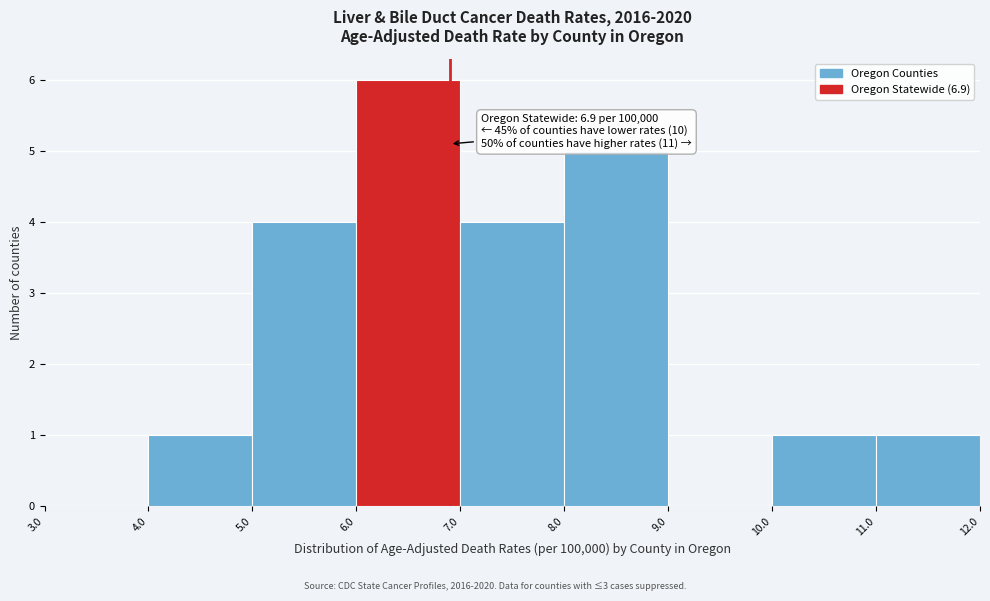

Over which range of the x-axis is the bar tallest?

6.0 to 7.0